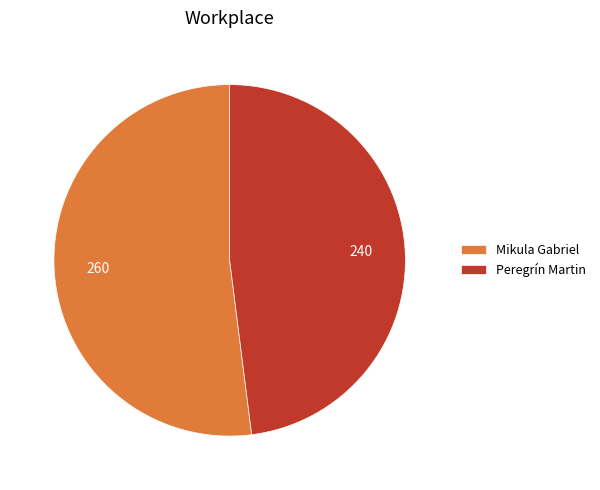

Which category has the smallest portion of the pie?

Peregrín Martin